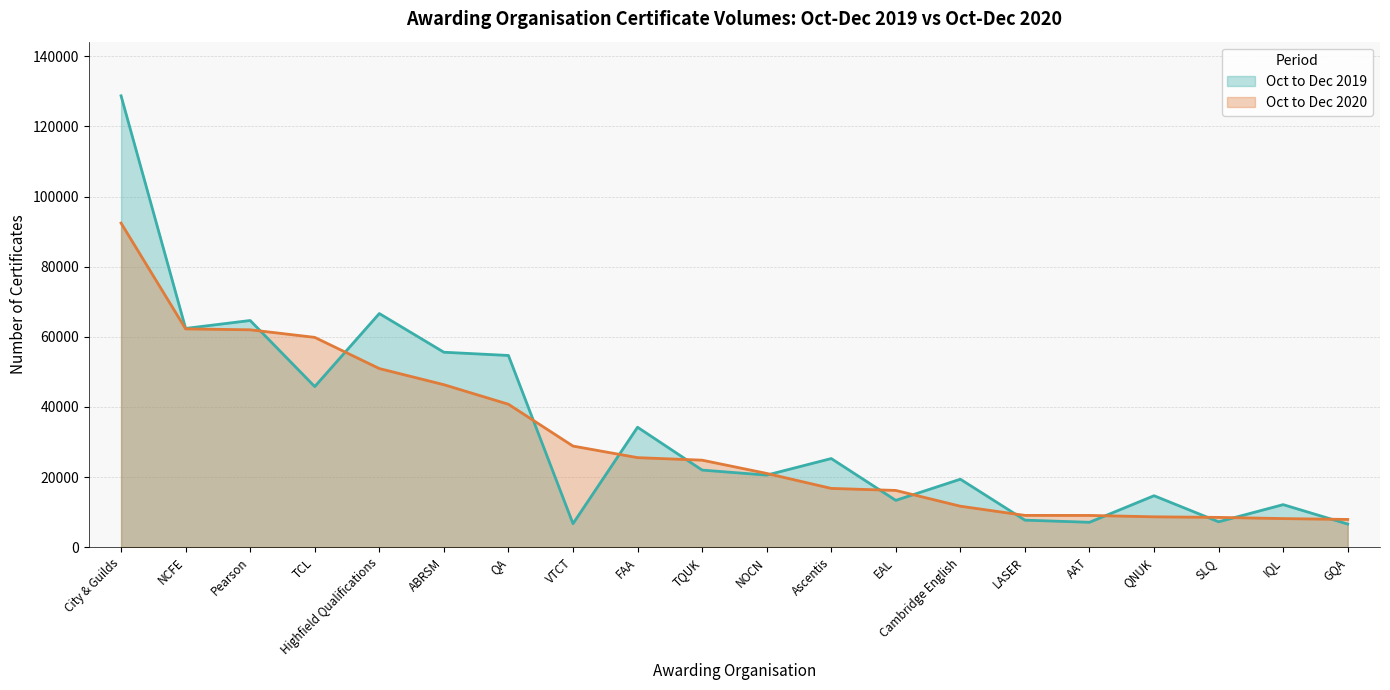

Does the chart have visible grid lines?

Yes